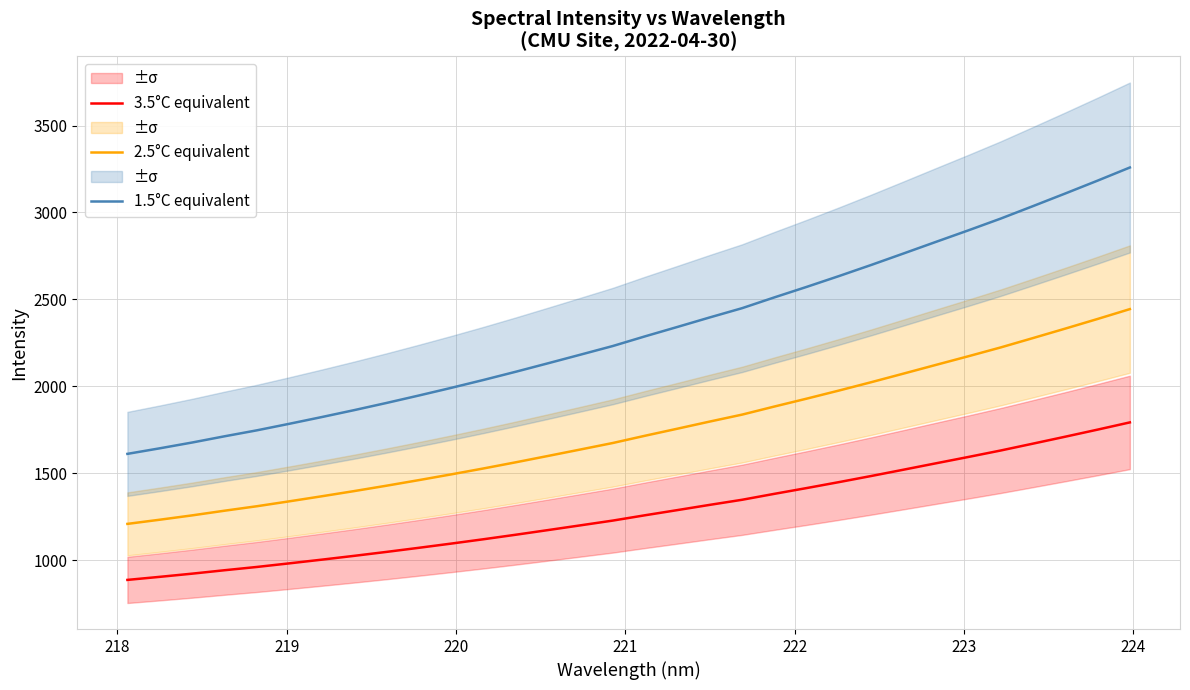

What is the difference between the maximum and second lowest values in the 3.5°C equivalent series?

888.6